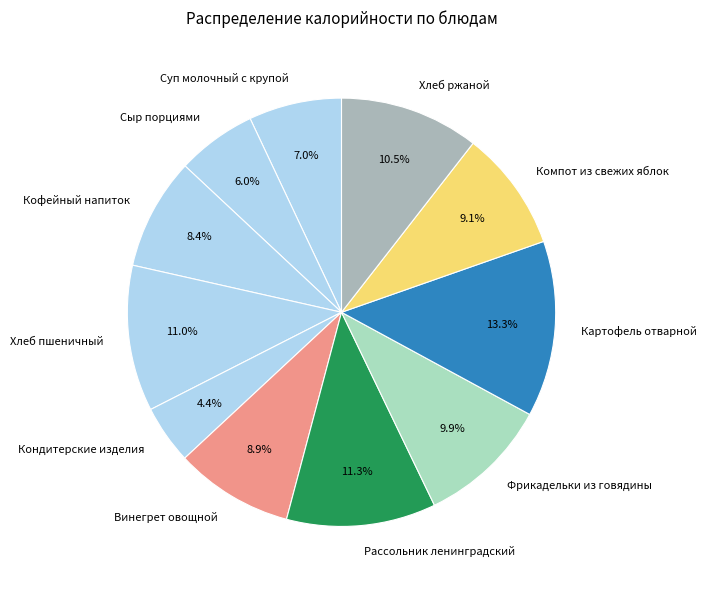

Combined, what portion of the pie is Рассольник ленинградский and Хлеб ржаной?

21.8%